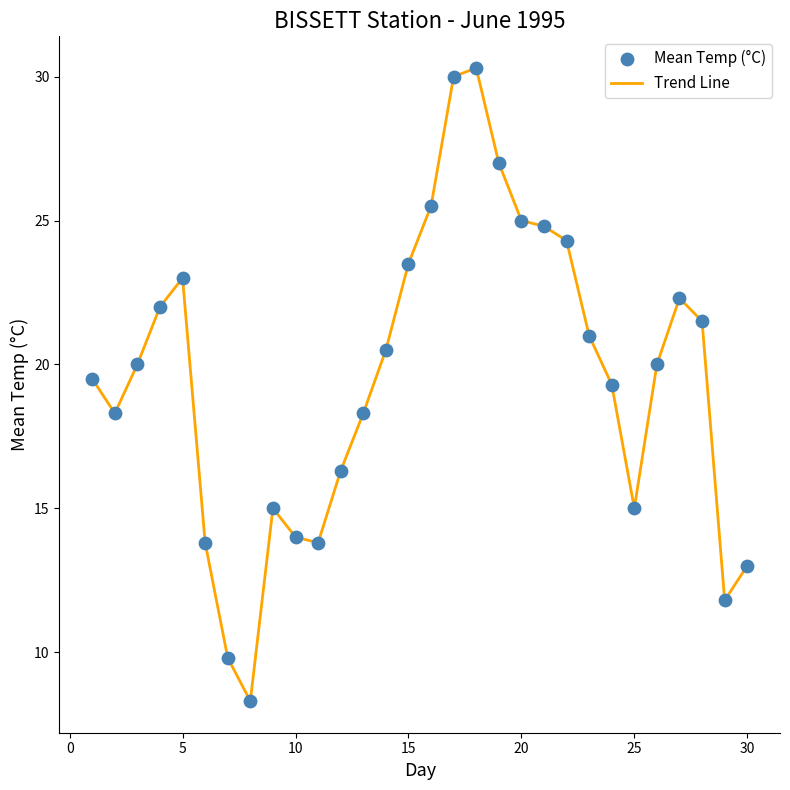

What is the minimum value shown in the chart?

8.3